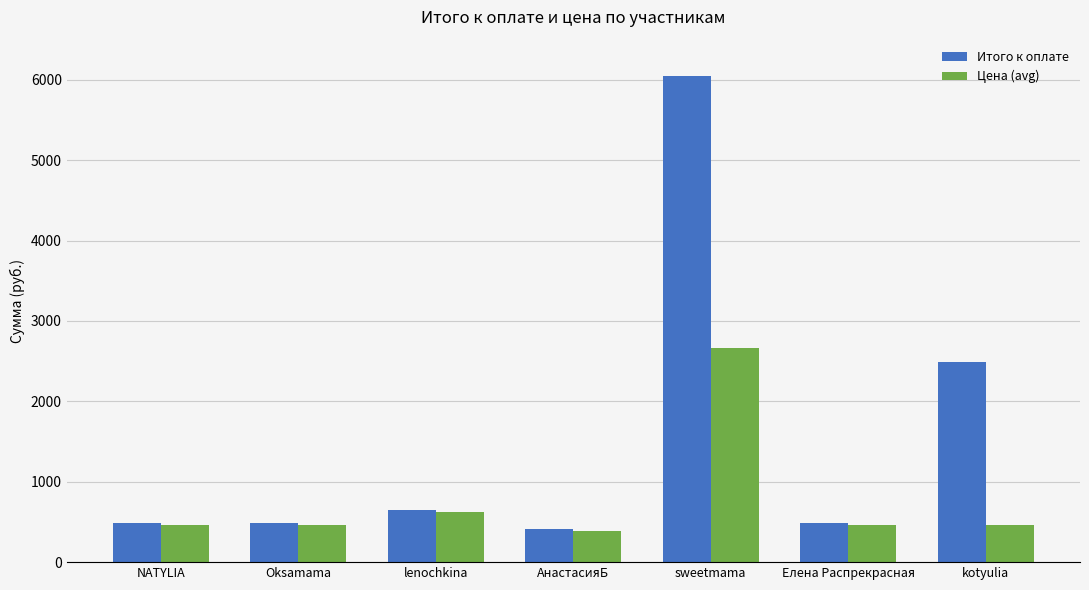

Where does the Цена (avg) series first go above 463?

lenochkina